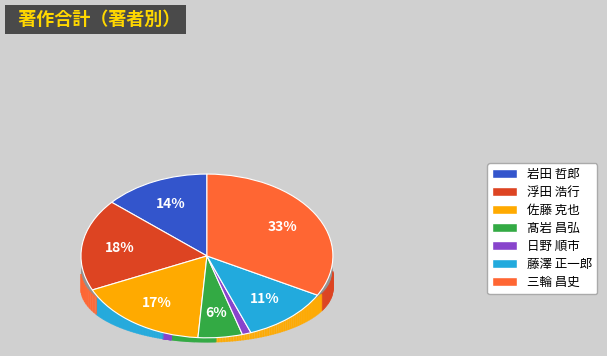

What is the change in value from 岩田 哲郎 to 藤澤 正一郎?

-2